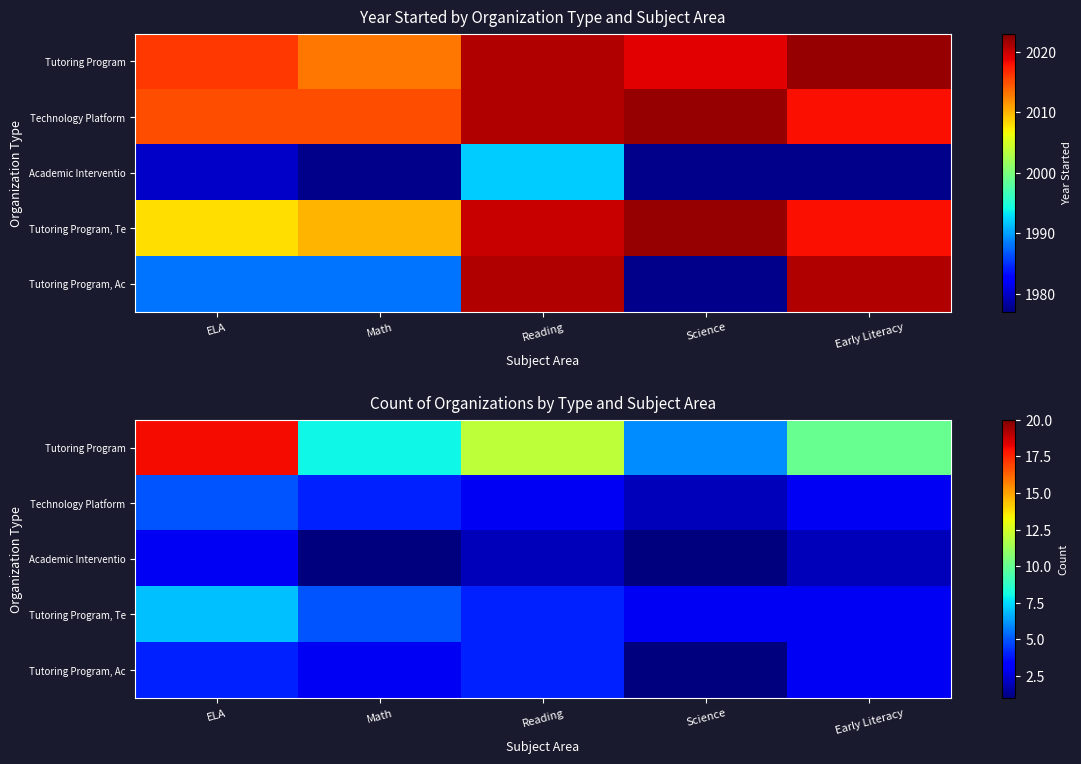

Rank the series at Science from lowest to highest value.

Academic Interventio, Tutoring Program, Ac, Technology Platform, Tutoring Program, Te, Tutoring Program